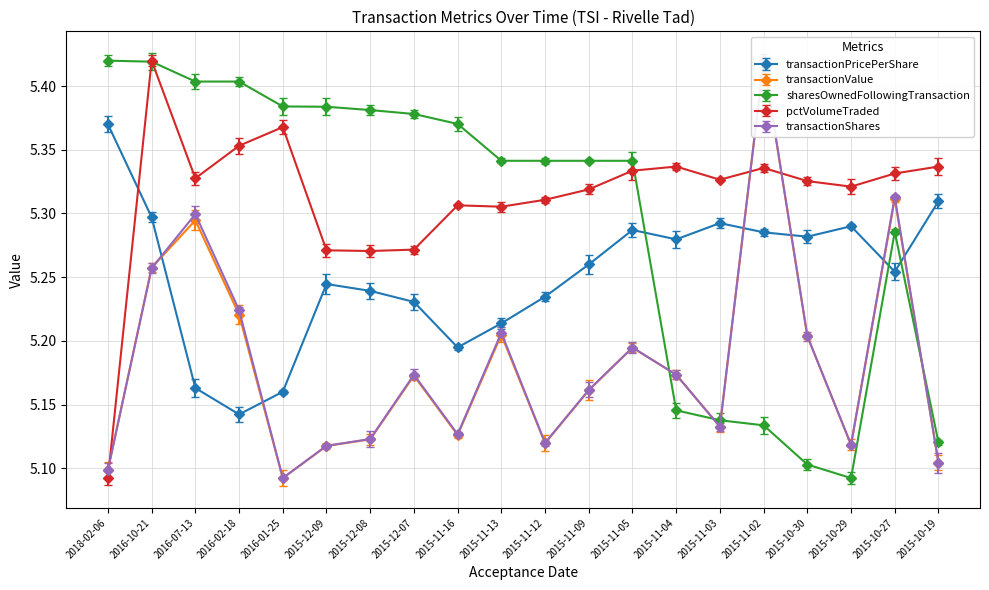

The value of sharesOwnedFollowingTransaction at 2015-10-29 is 5.1. True or false?

True